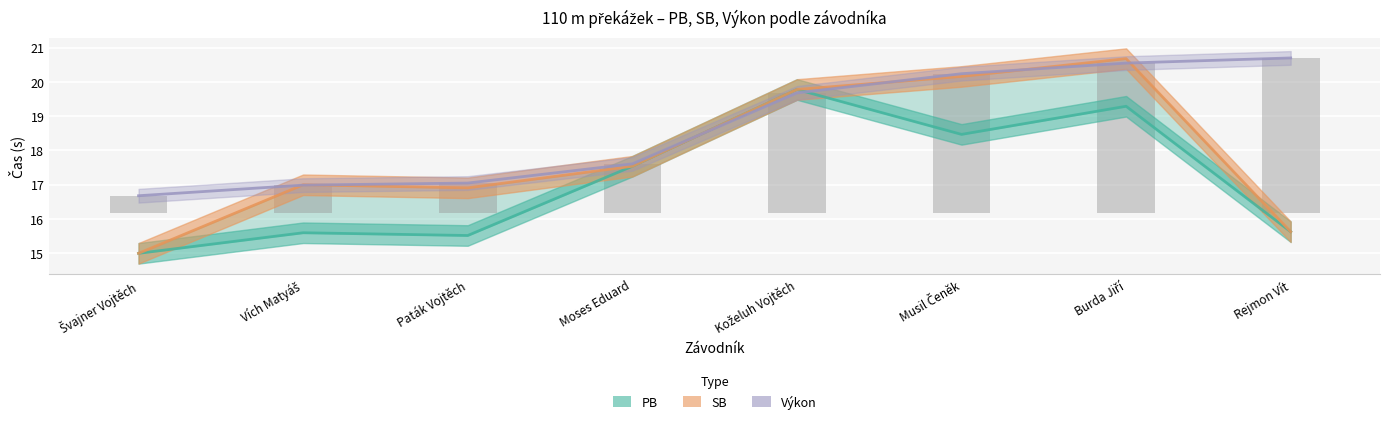

The PB series shows 12.3 at Musil Čeněk. True or false?

False